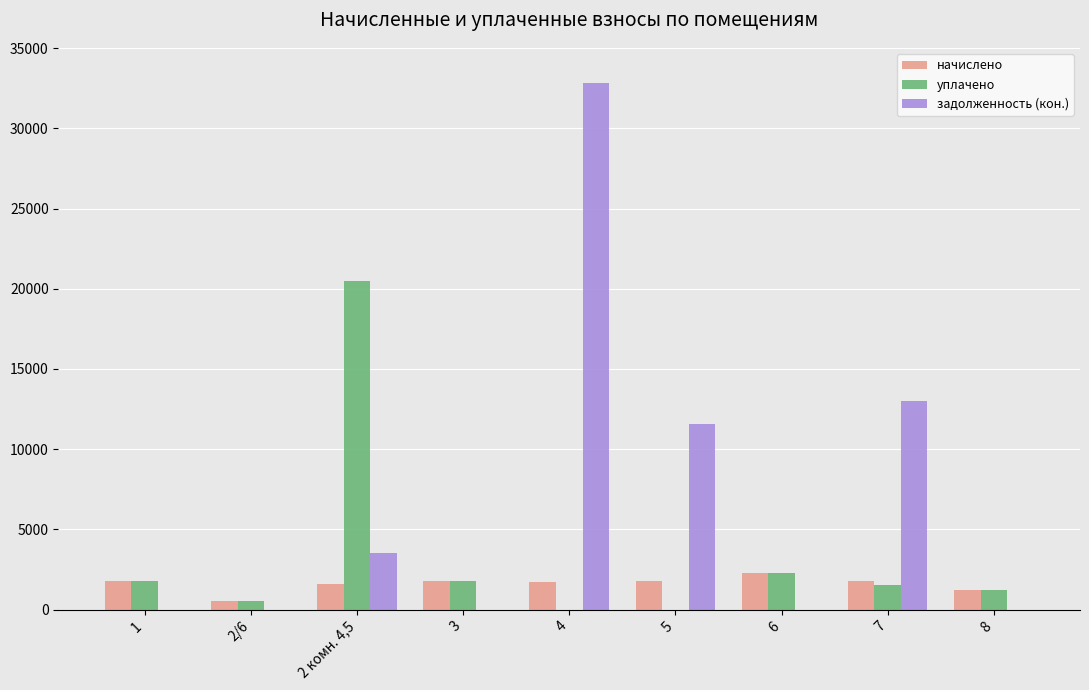

Between 2/6 and 2 комн. 4,5, which series saw the biggest shift?

уплачено